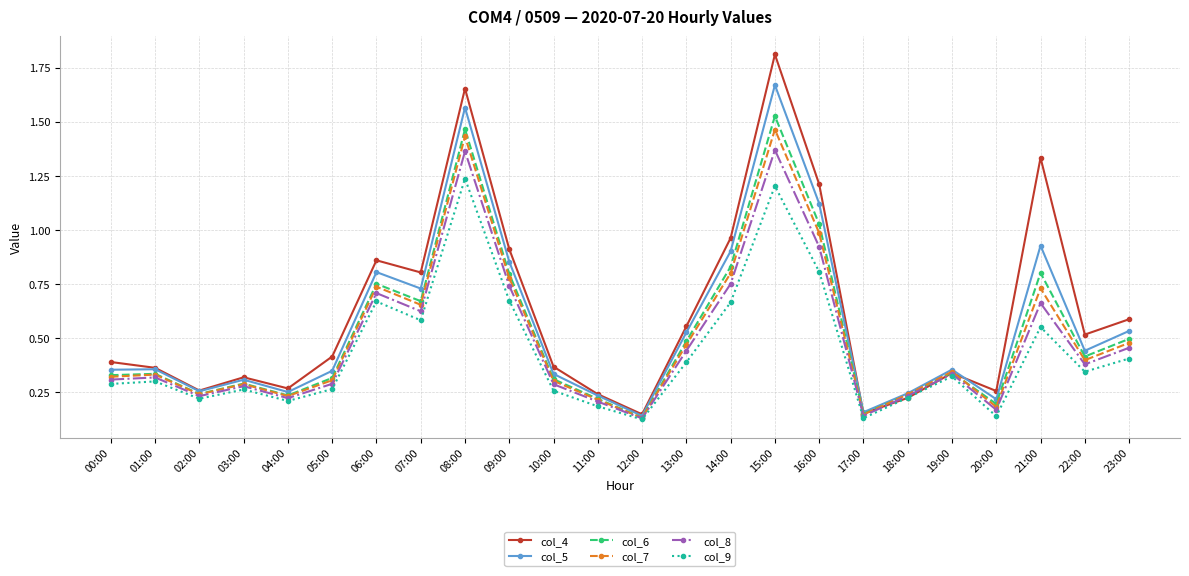

Is it true that col_8 equals 0.7 at 06:00?

True